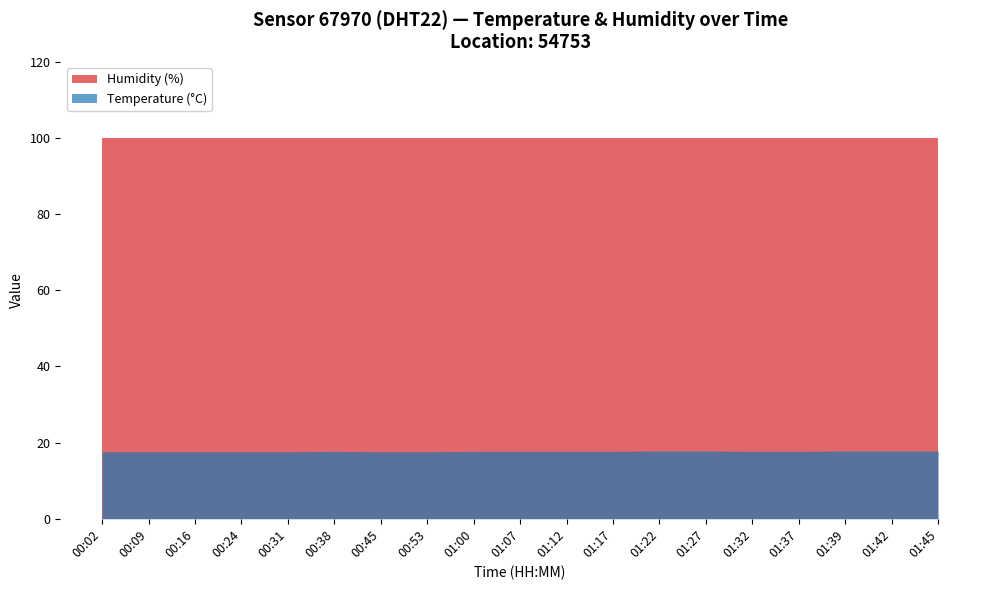

True or false: humidity and temperature cross at least once.

False